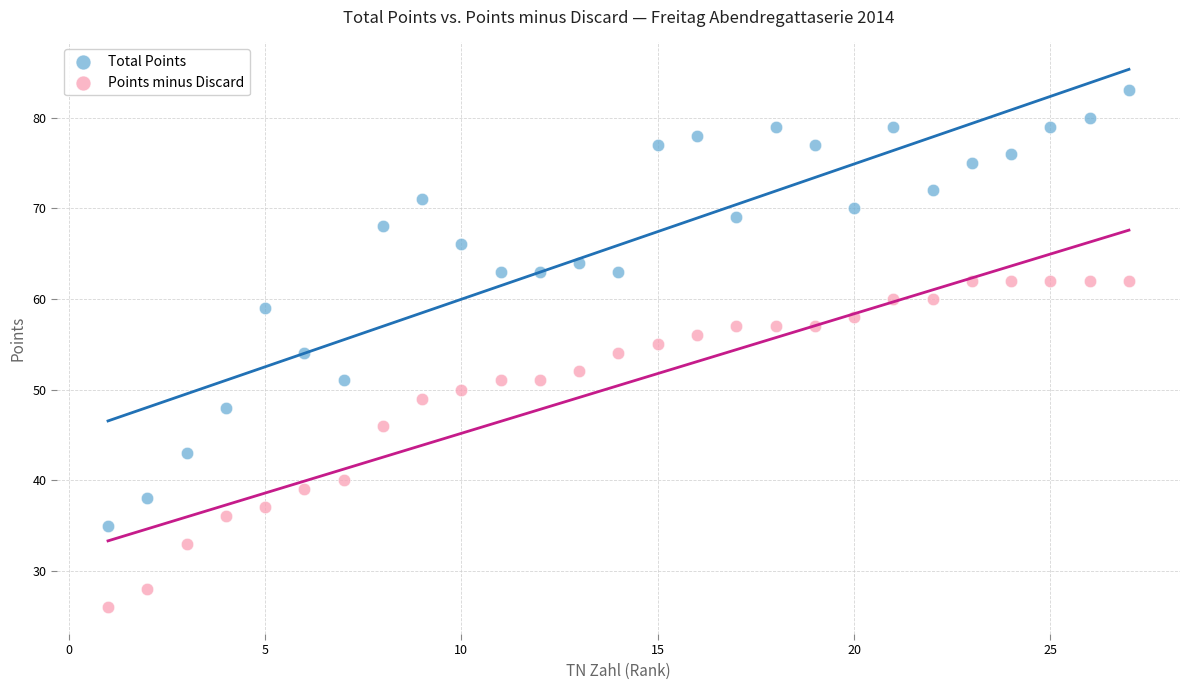

In the Points minus Discard series, what Y value is closest to 44?

46